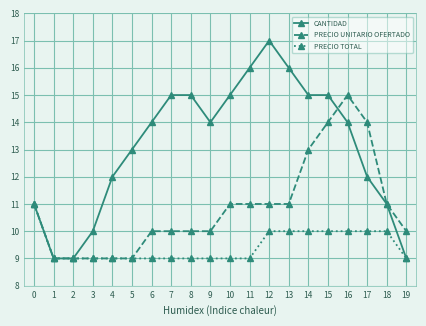

Which series has the largest total across all categories?

CANTIDAD